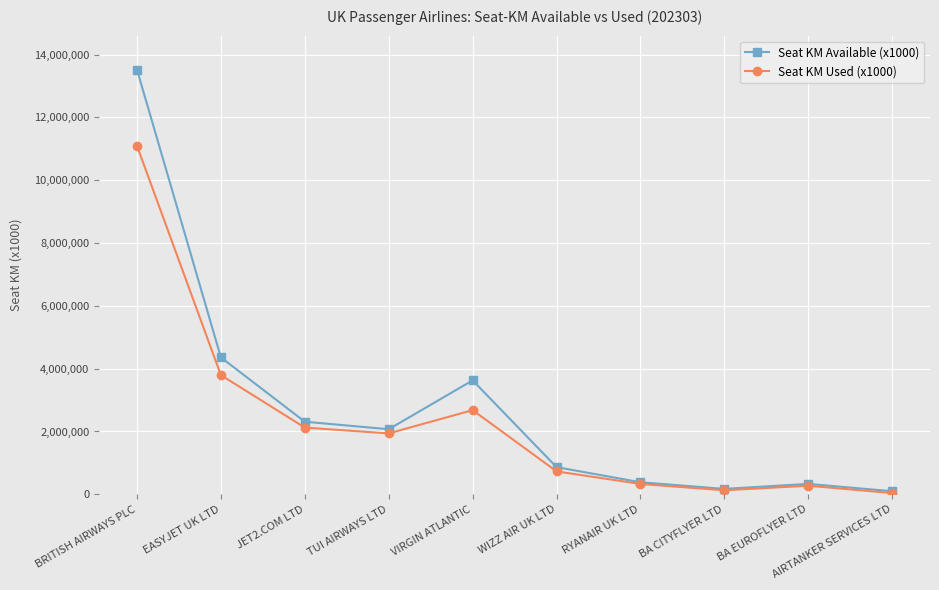

In Seat KM Available (x1000), how many points are lower than both neighbors (excluding endpoints)?

2